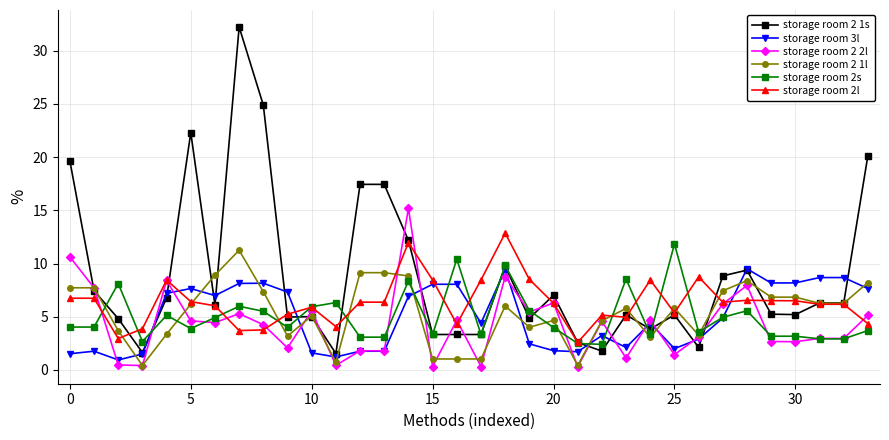

What is the sum of all storage room 2 1s values?

298.0